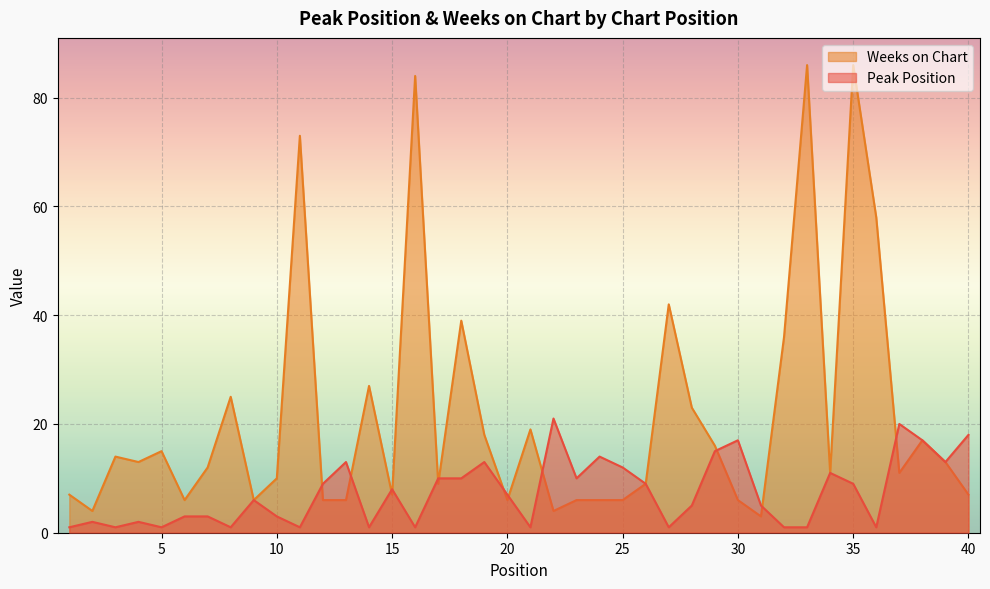

Does the chart display data point markers on the line(s)?

No